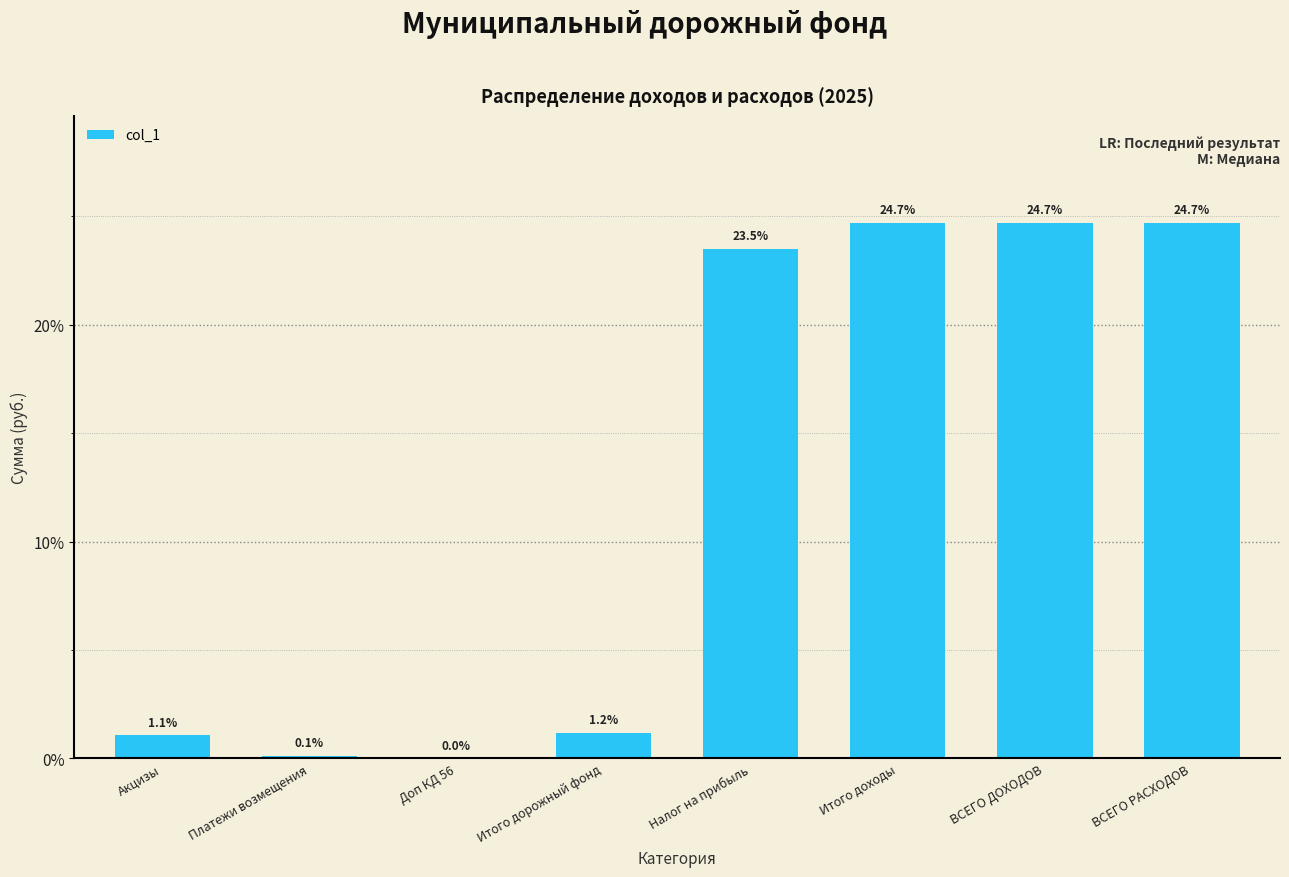

At which label is the value closest to 12?

Итого дорожный фонд